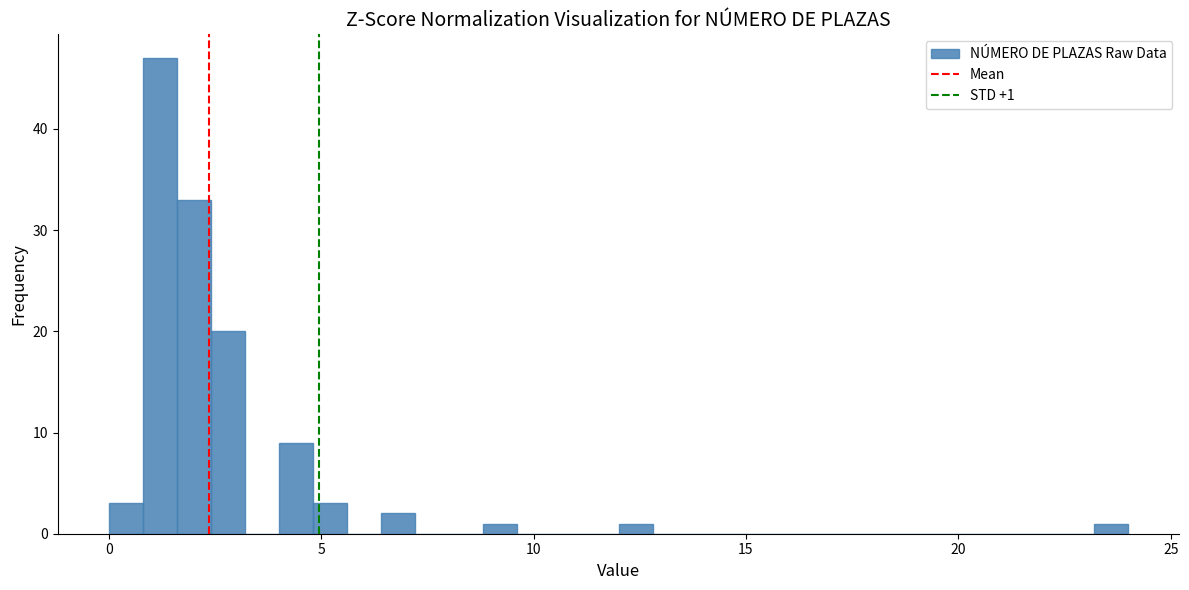

Read against the x-axis, roughly where is the centre of the tallest bar?

1.0